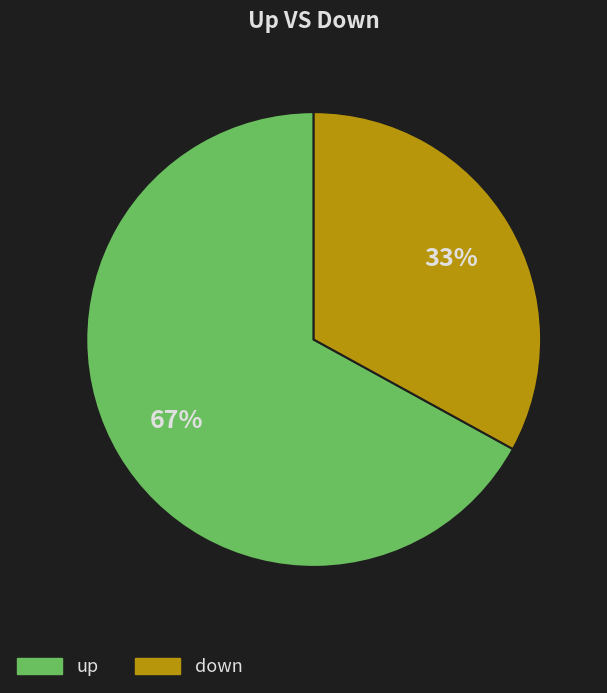

Is it true that down is 25% of the pie?

False